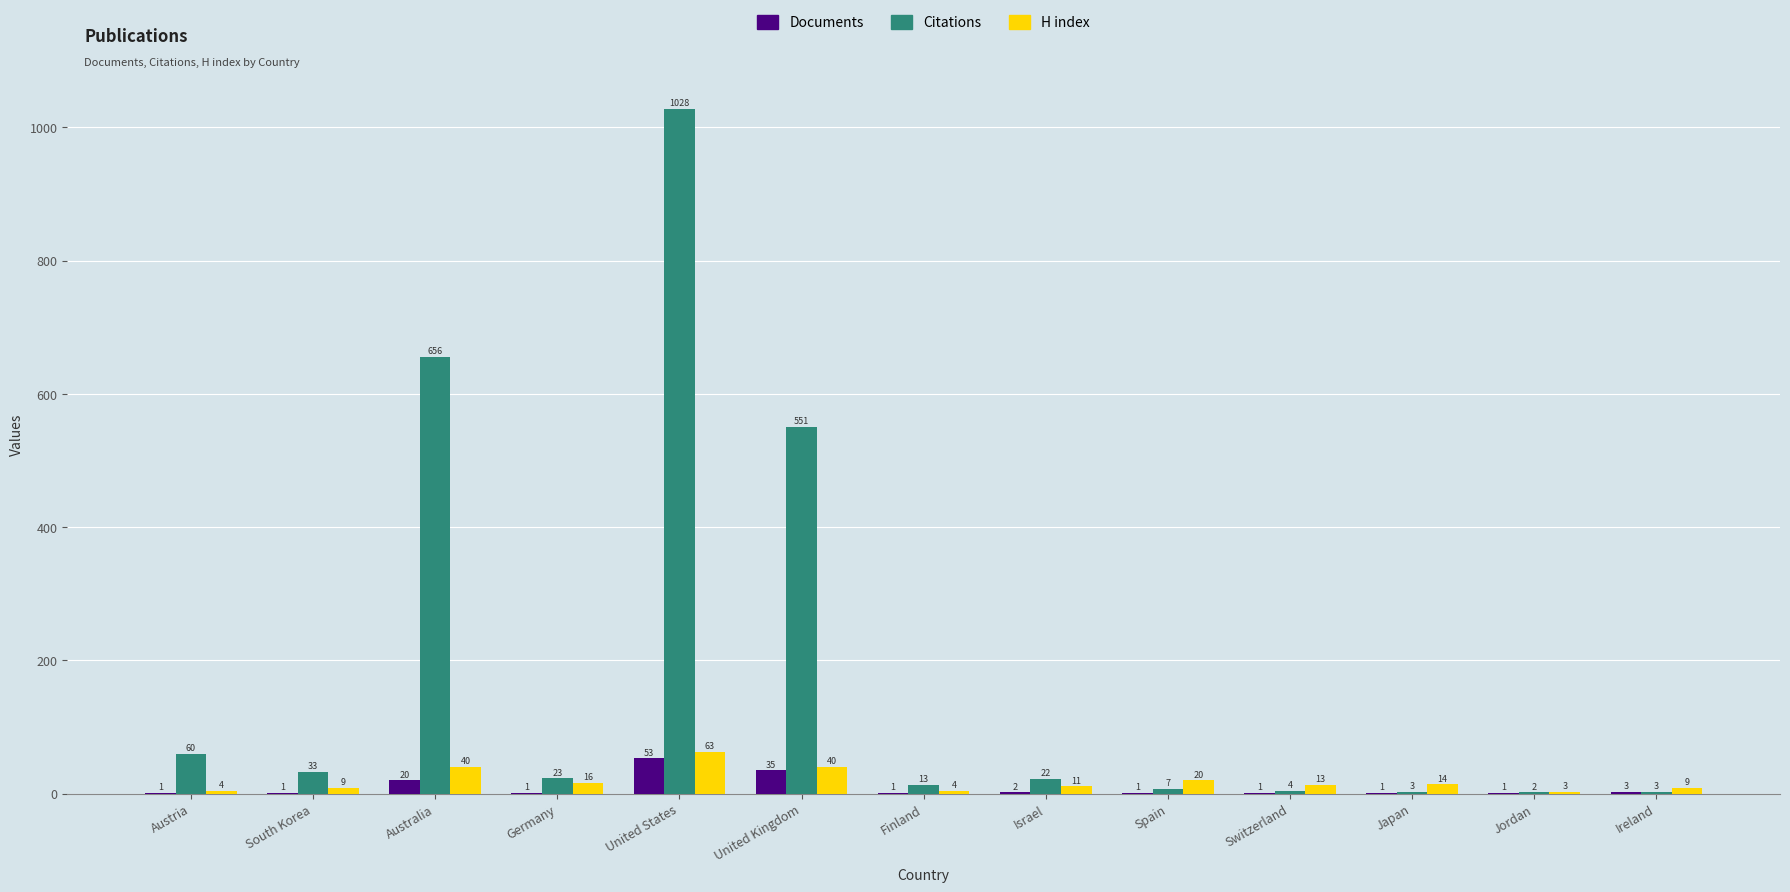

Read the H index value at Switzerland.

13